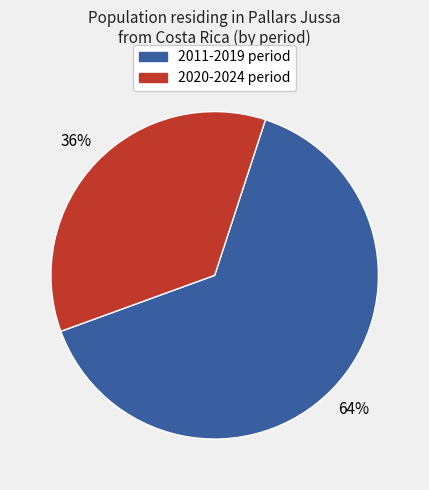

To the nearest percent, what is the average slice percentage?

50%